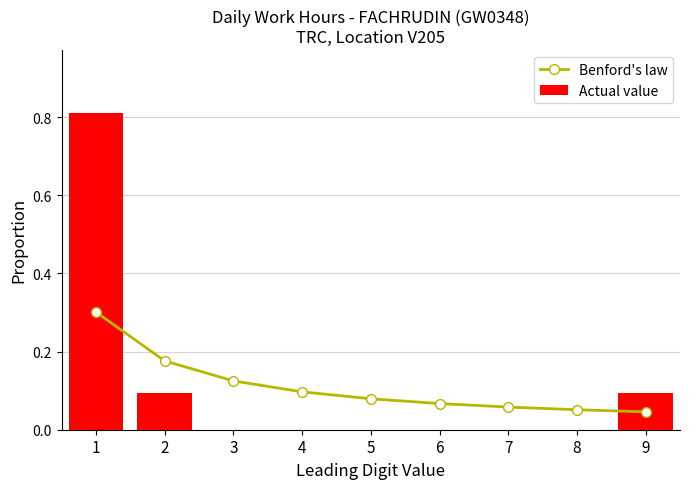

What is the difference between the maximum and minimum values in the Benford's law series?

0.3